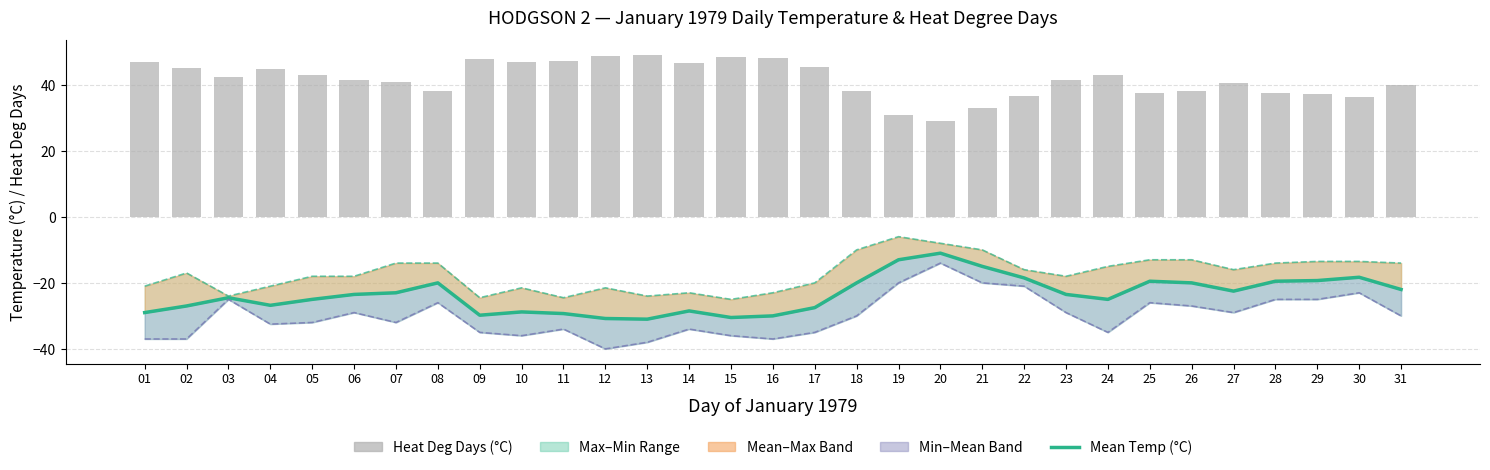

What is the sum of all Min Temp (°C) values?

-929.5